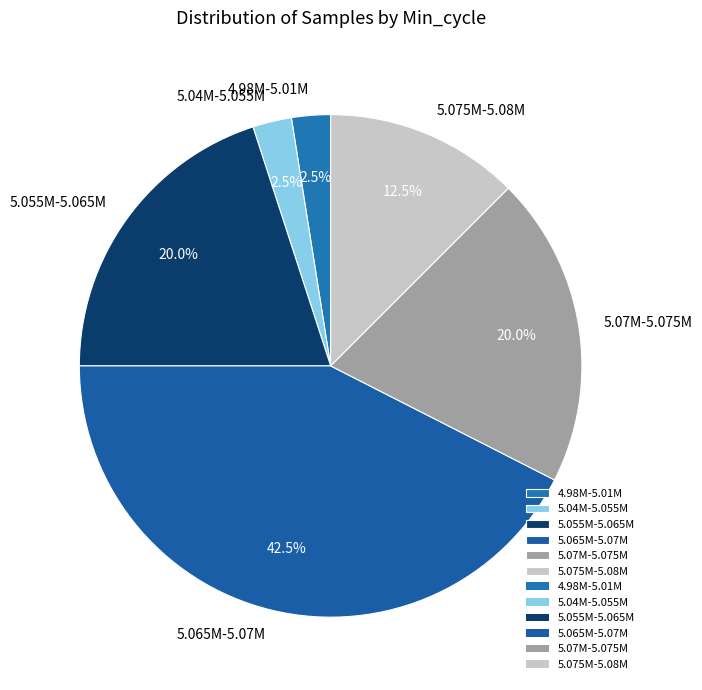

Is there any slice that represents more than half of the pie?

No